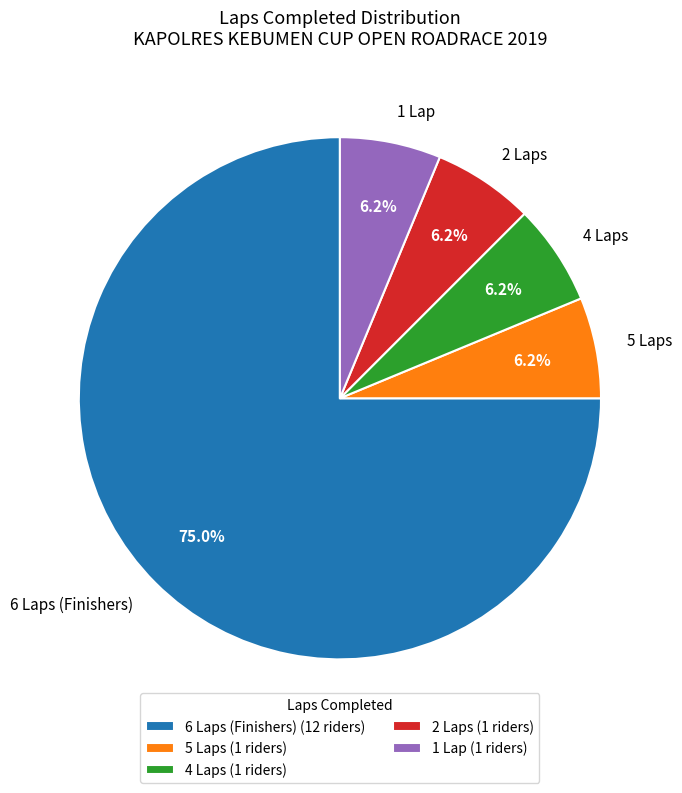

To the nearest percent, what is the difference between the largest and smallest slice percentages?

69%